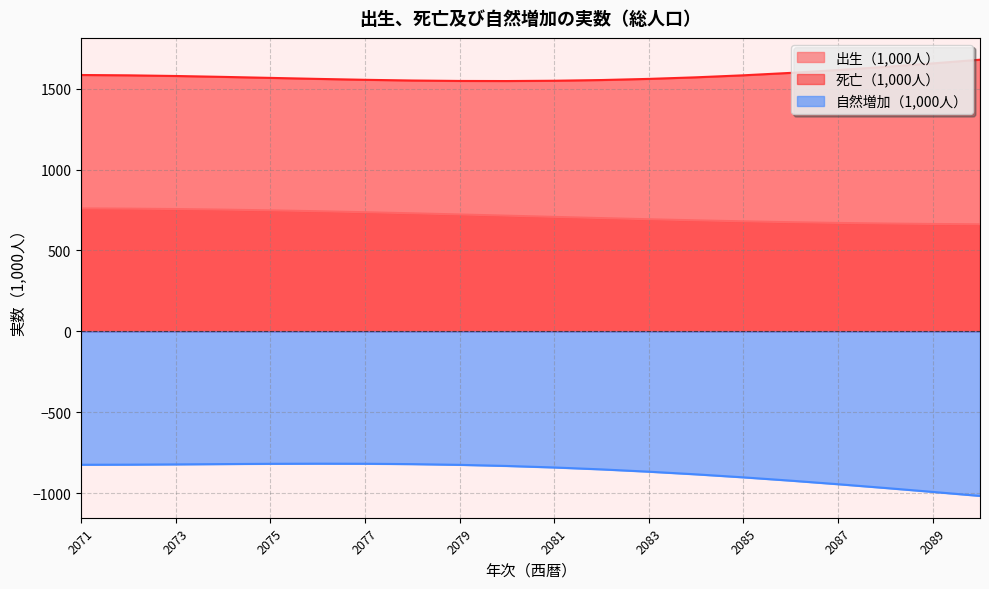

Does the chart have visible grid lines?

Yes